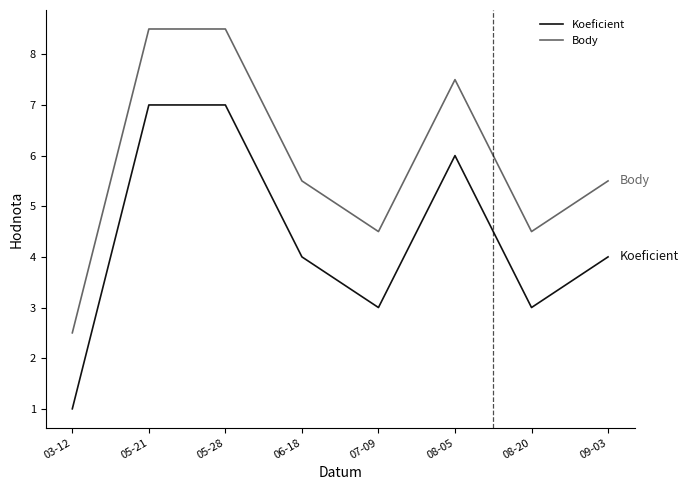

Rank the series at 09-03 from lowest to highest value.

Koeficient, Body